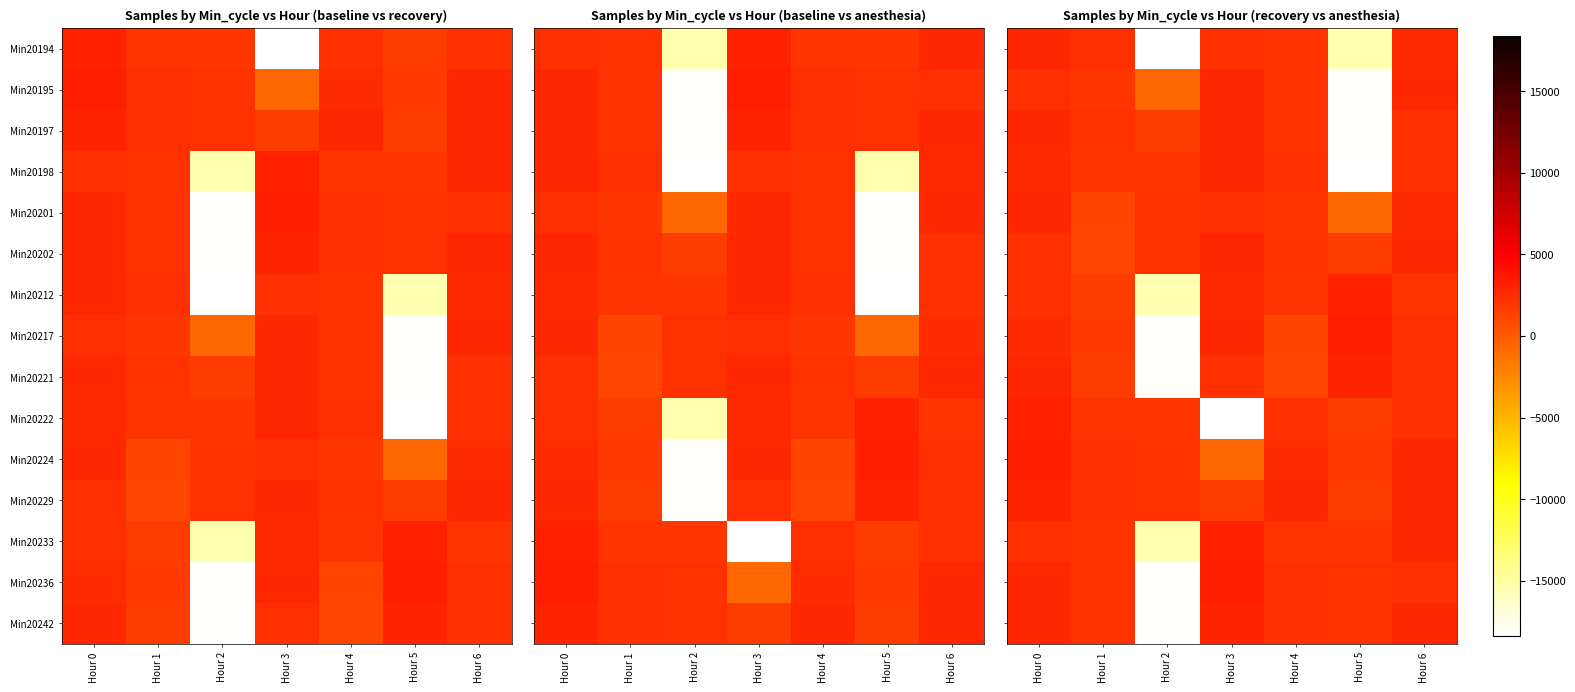

Count the number of data series in this chart.

15